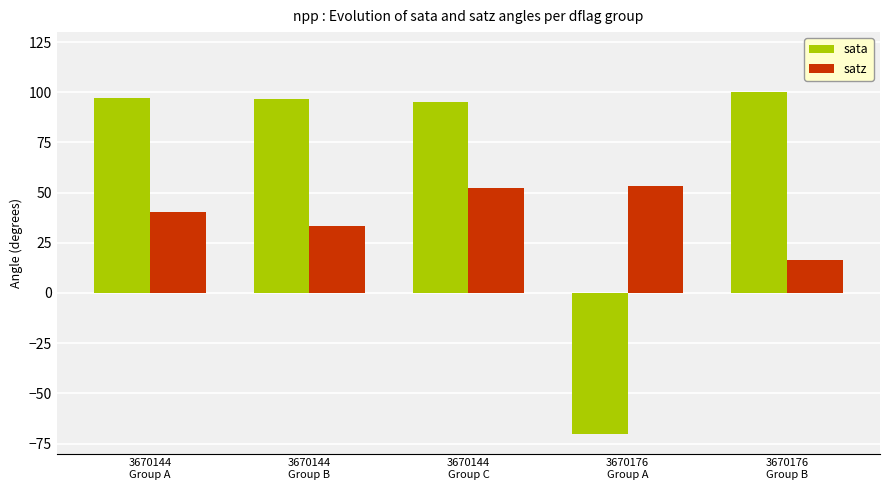

Which series has the widest spread of values?

sata